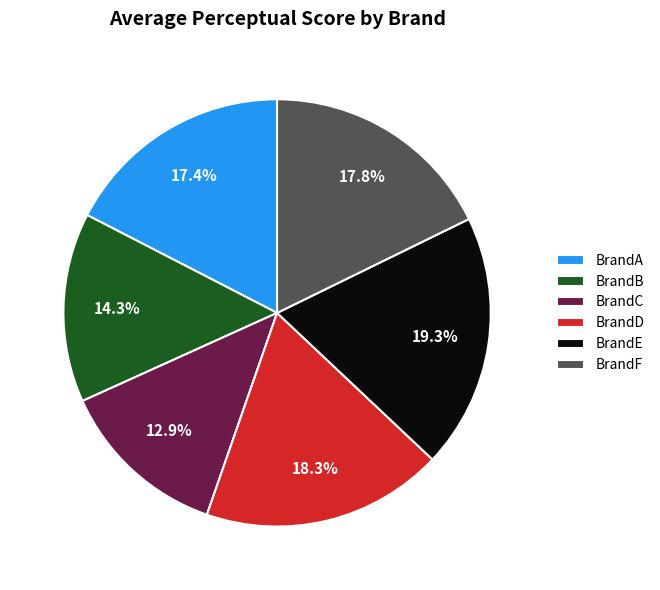

Which has a higher value, BrandE or BrandF?

BrandE